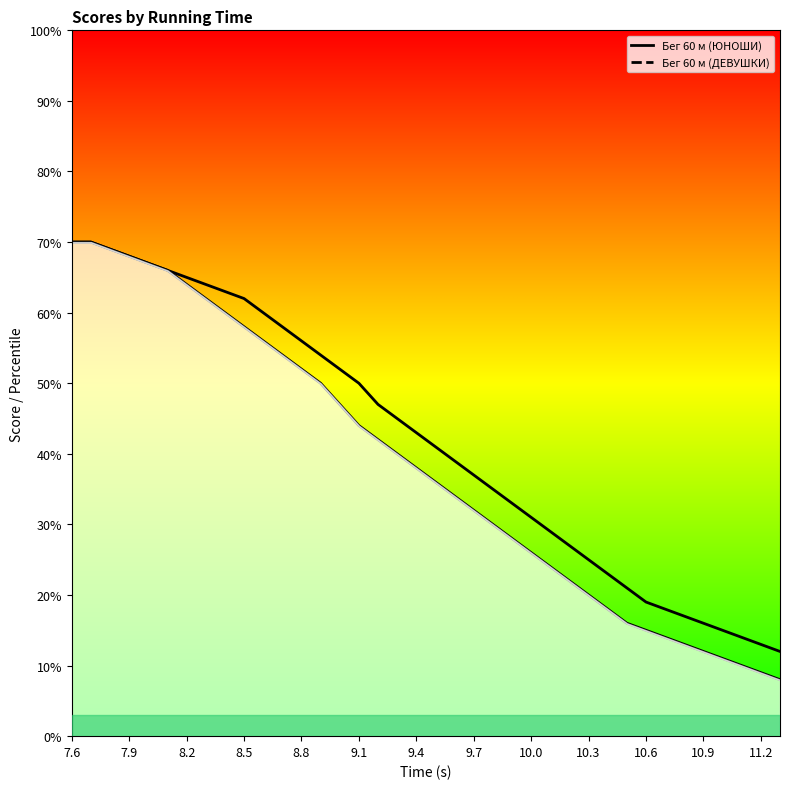

Which has a higher value, 7.8 or 8.4?

7.8